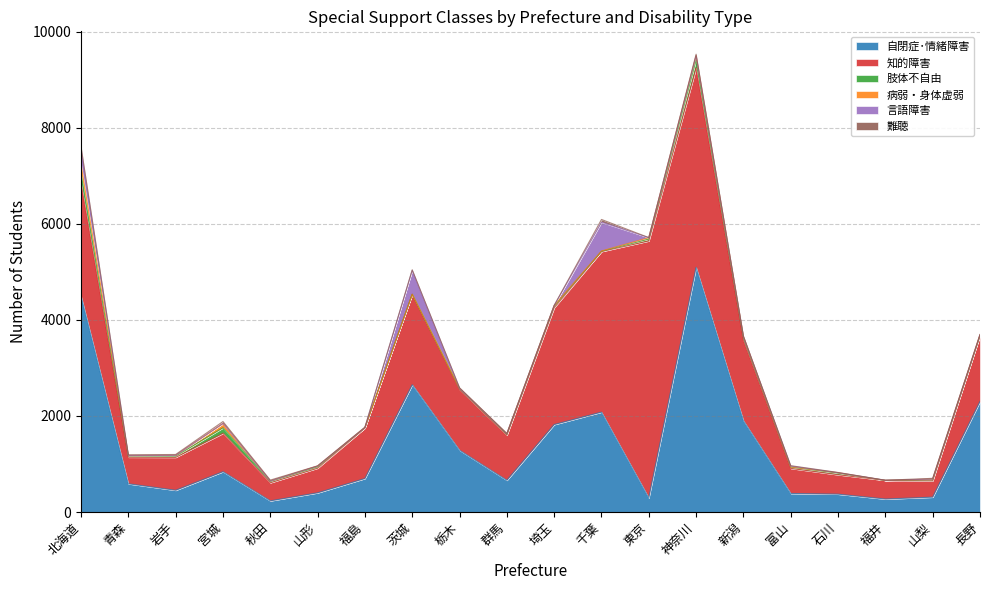

Which label corresponds to the largest value in the chart?

東京